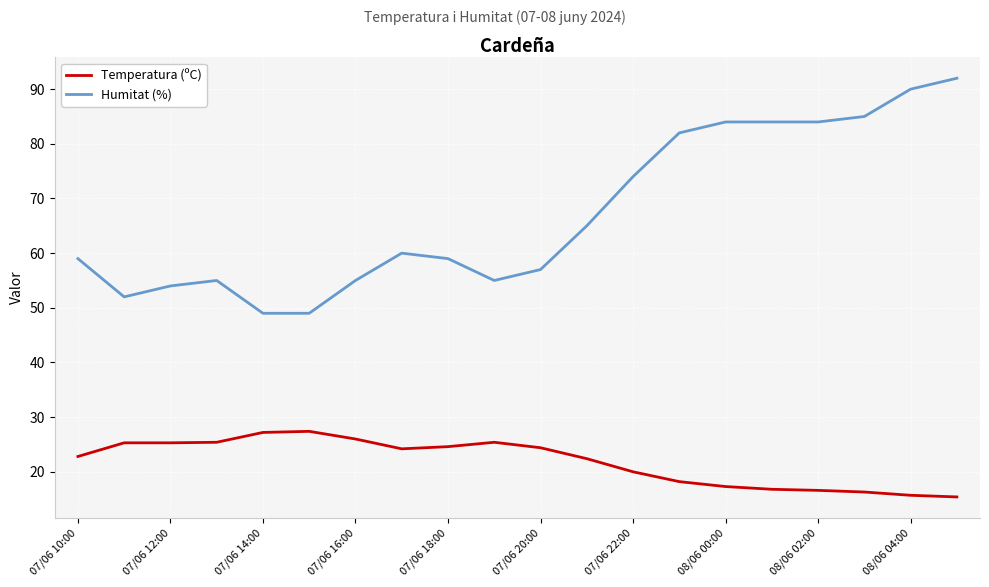

Rank the series by their maximum value, from lowest to highest.

Temperatura (ºC), Humitat (%)